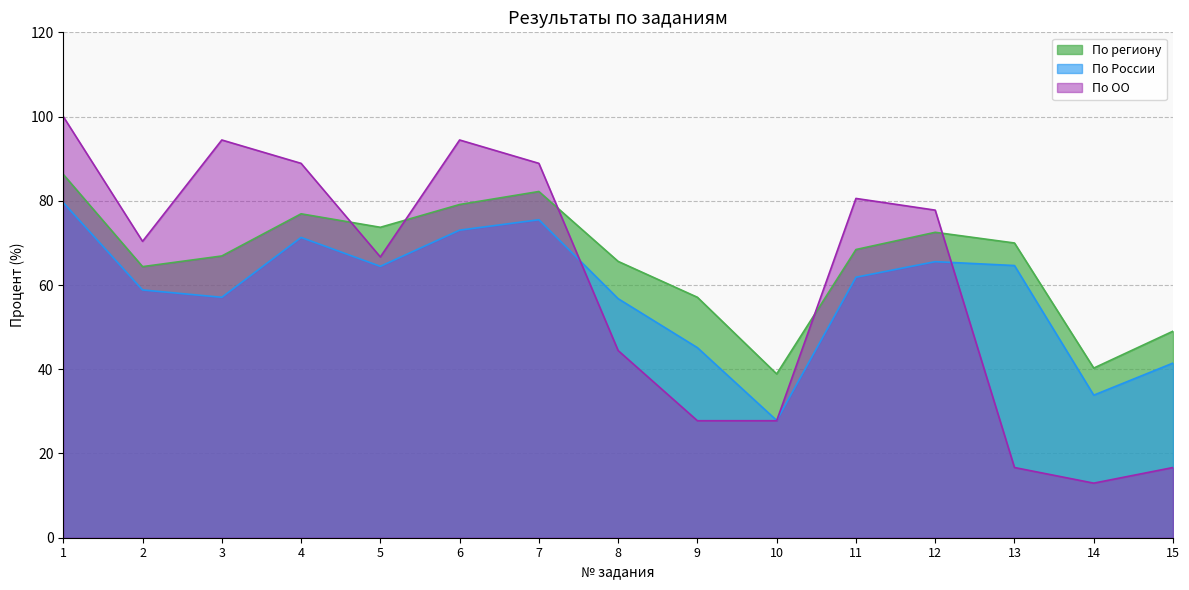

What is the difference between the maximum and minimum values in the По России series?

51.7